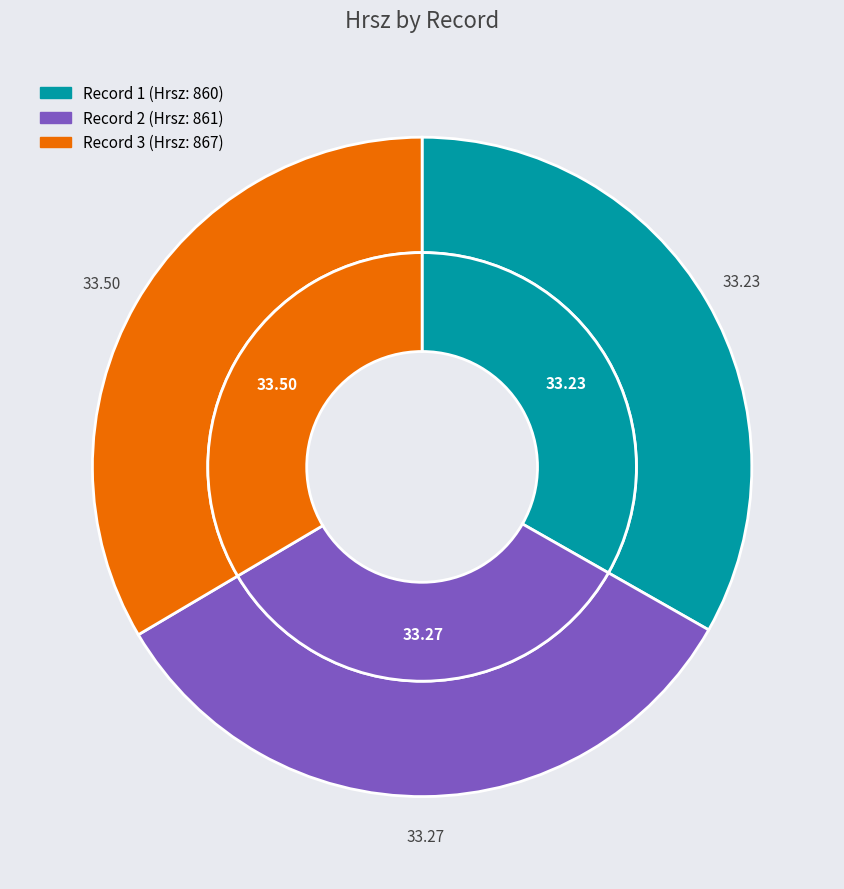

How many slices are in this pie chart?

3